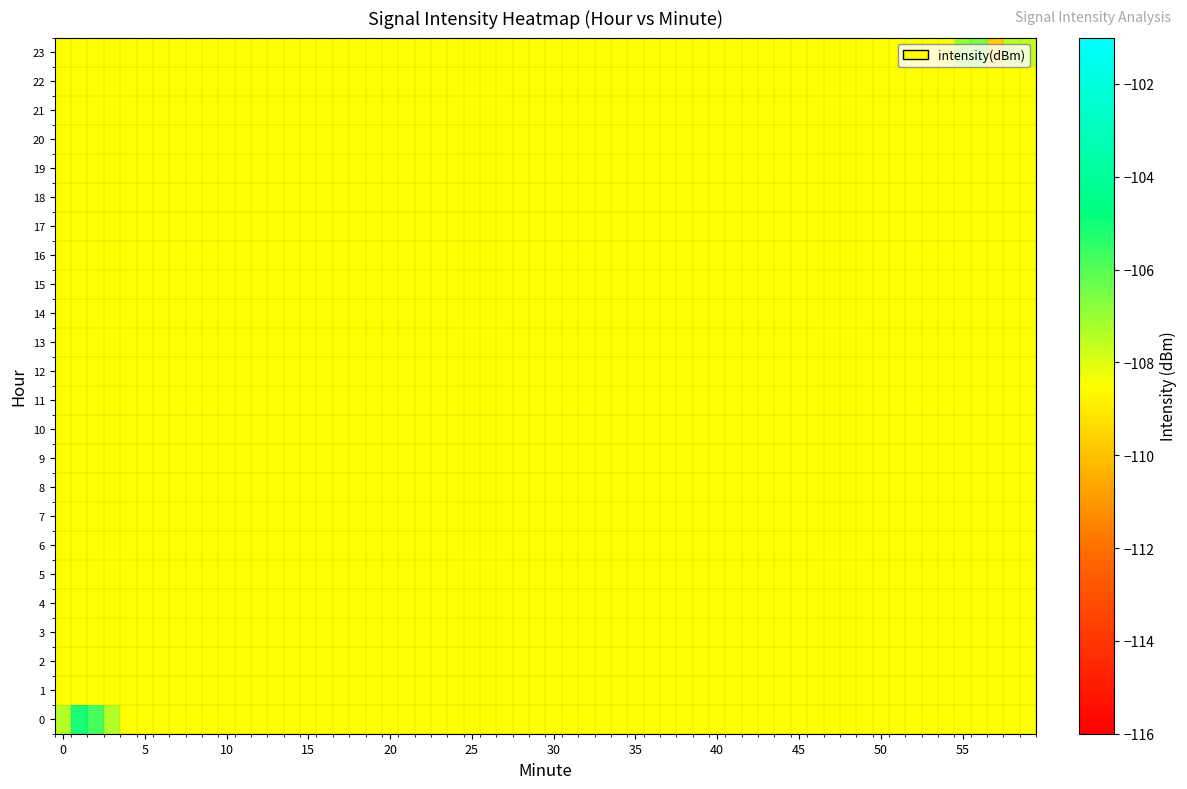

Which series has the largest total across all categories?

23